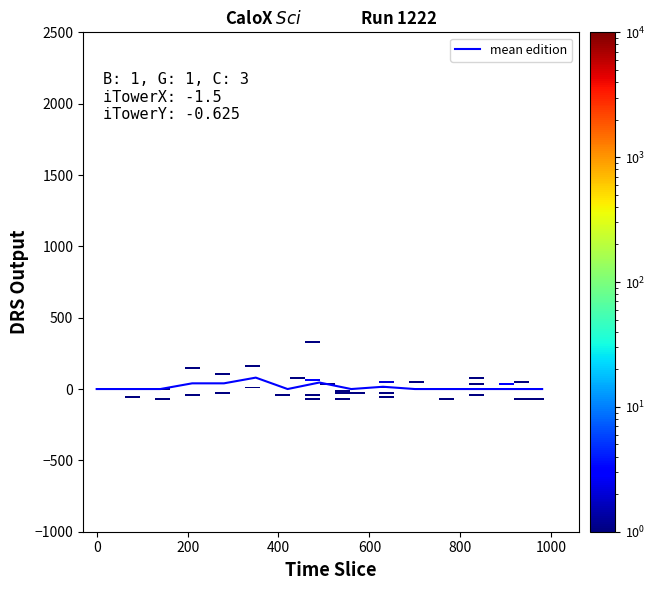

Does the chart contain stacked bars?

No